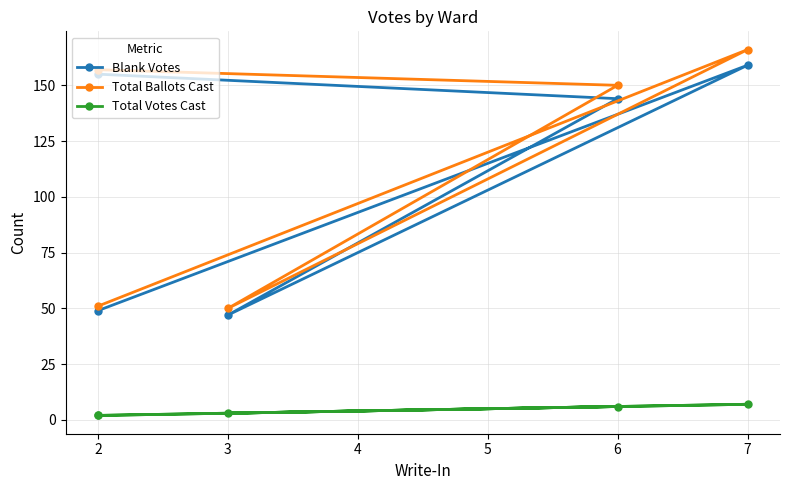

At which category is the sum across all series the highest?

7